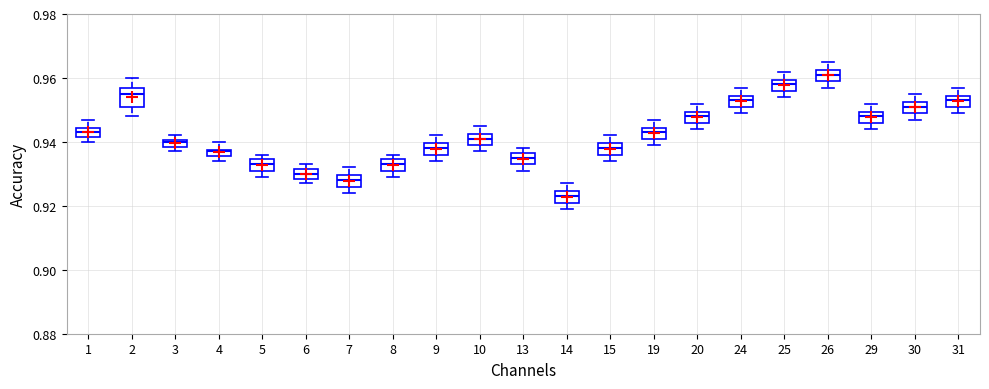

Which box has the highest median line?

26